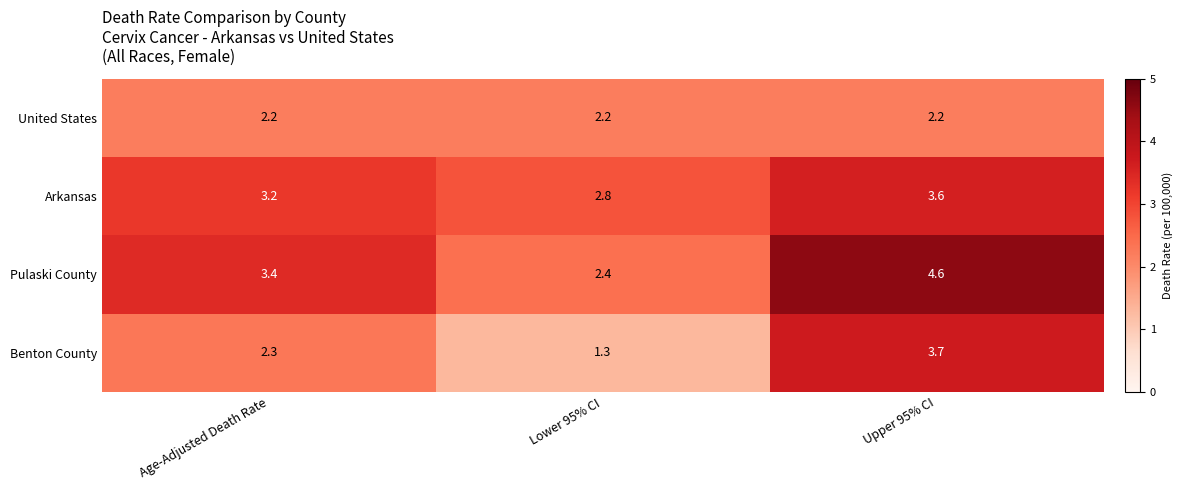

The Benton County series shows 3.9 at Age-Adjusted Death Rate. True or false?

False